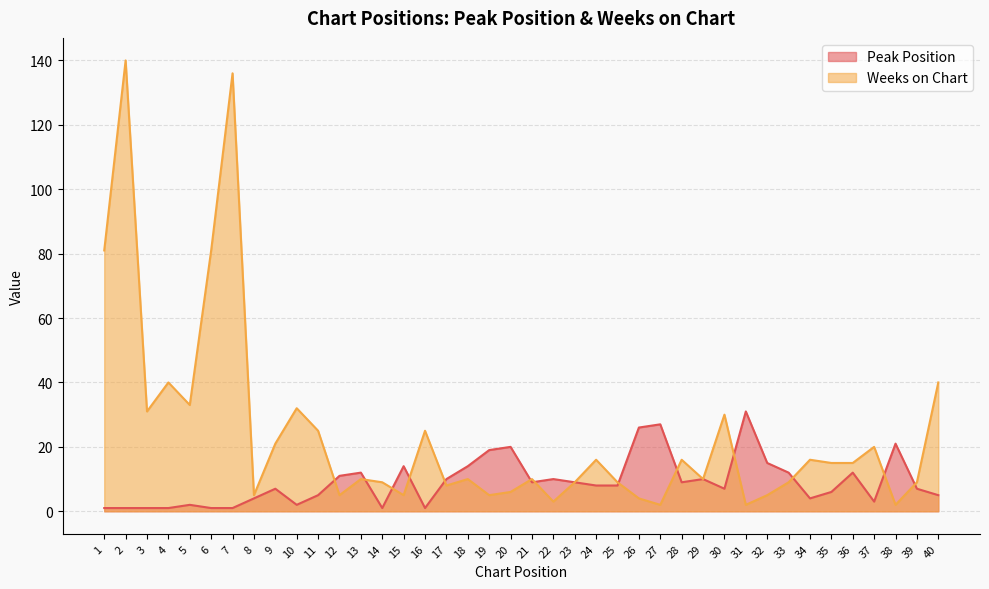

At how many categories does at least one series exceed 85?

2